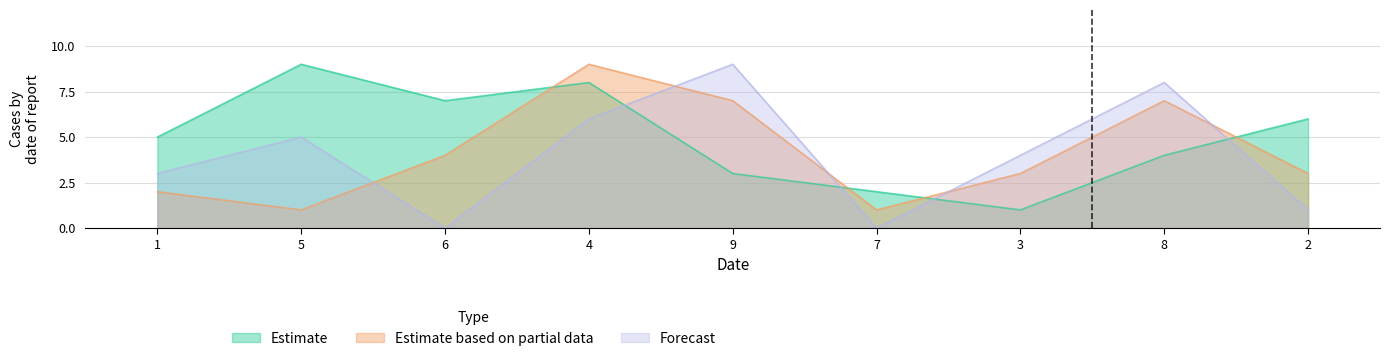

The value of Estimate based on partial data at 5 is 1. True or false?

False